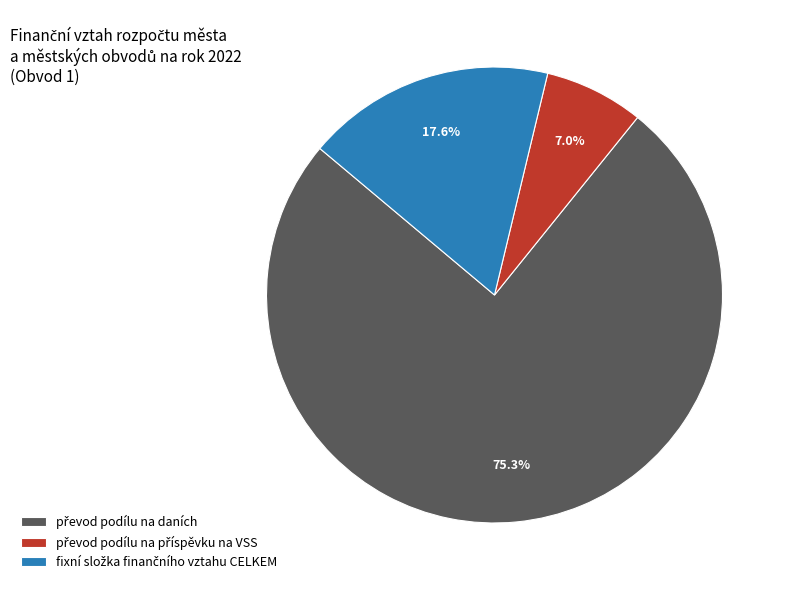

Does any single category account for the majority?

Yes